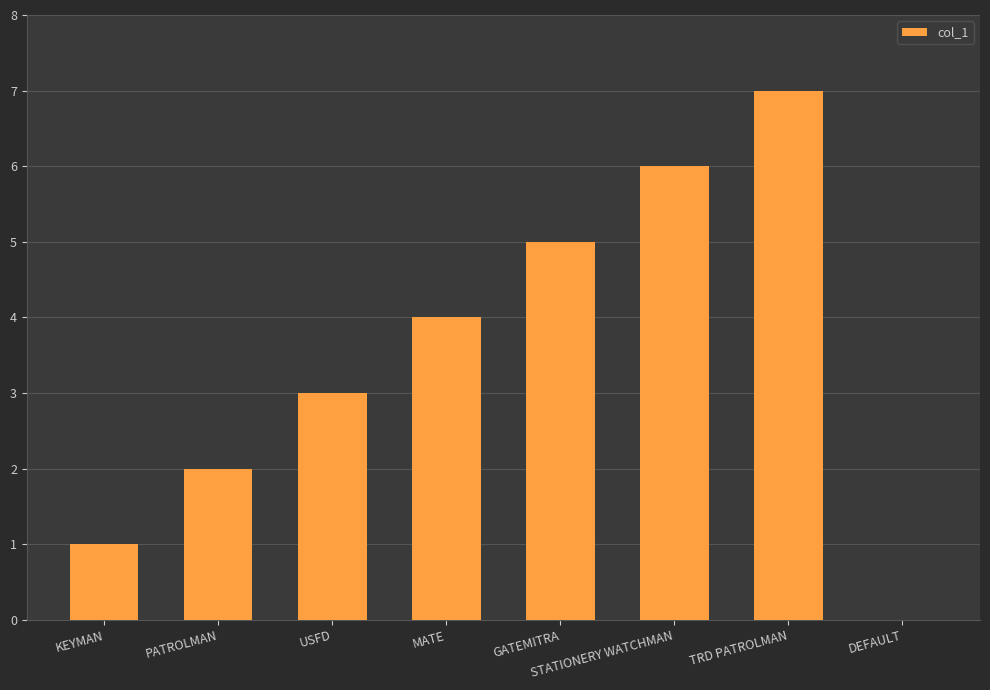

What is the sum of all values?

28